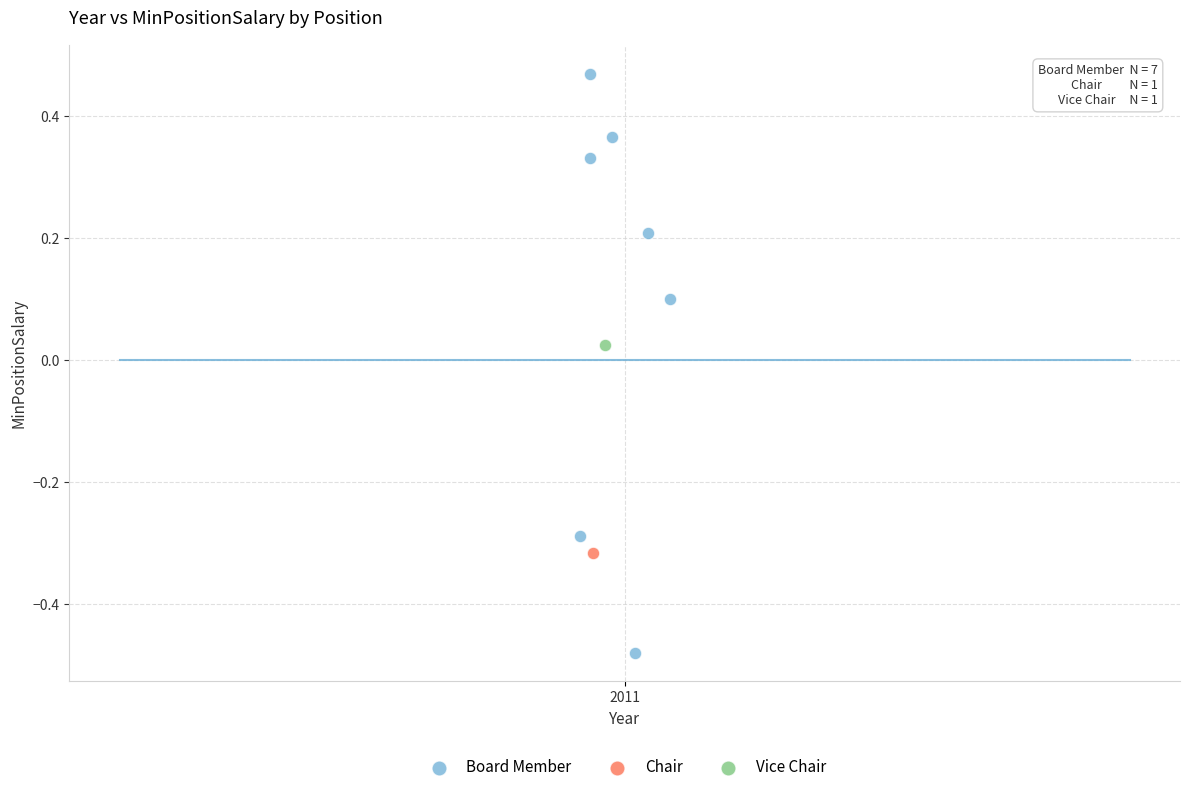

What are all the series names shown in the legend?

Board Member, Chair, Vice Chair